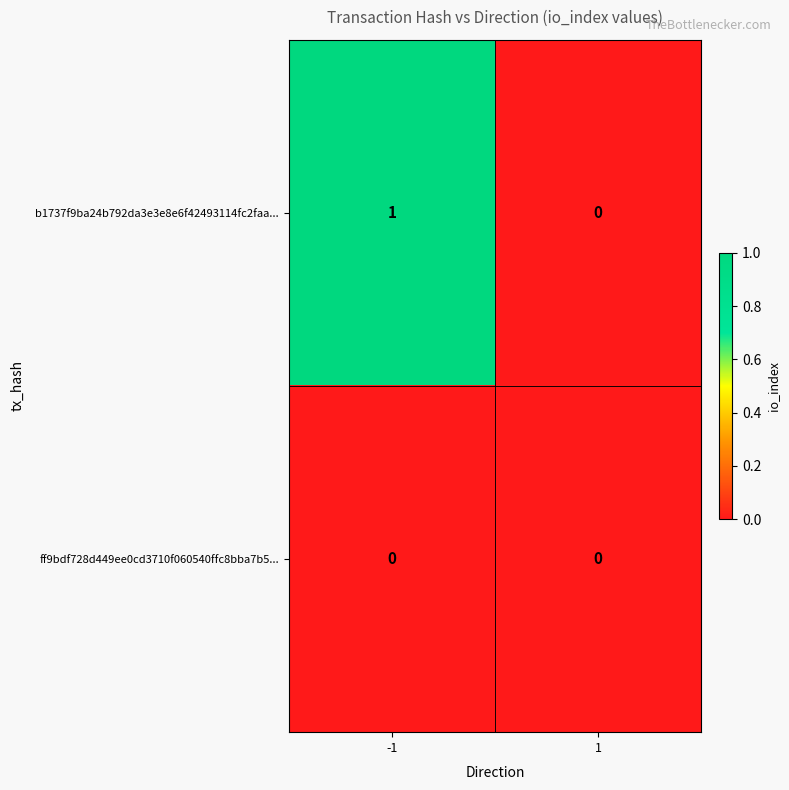

At which category is the sum across all series the highest?

-1